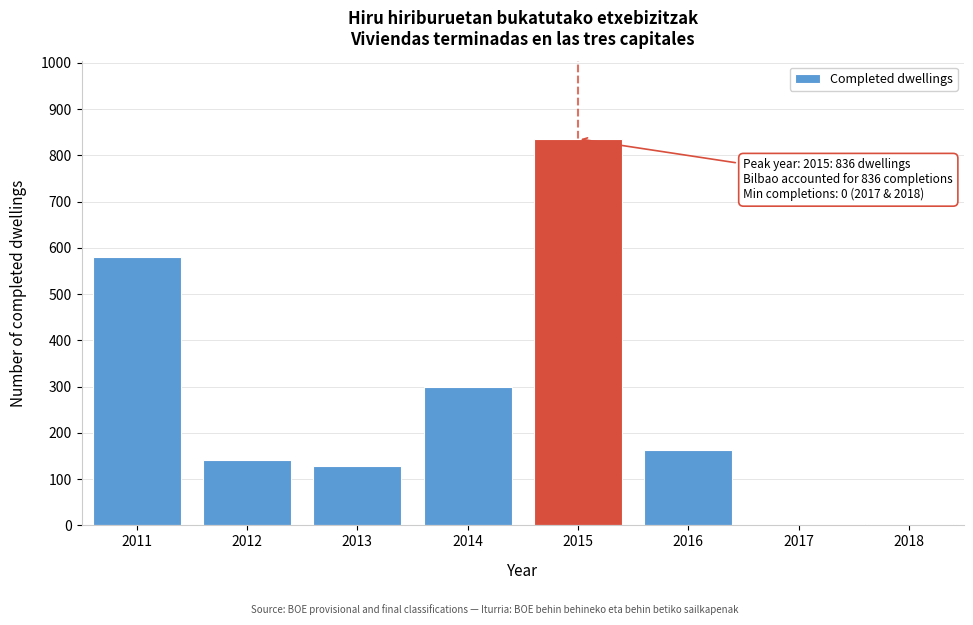

What is the sum of the values at 2011 and 2012?

722